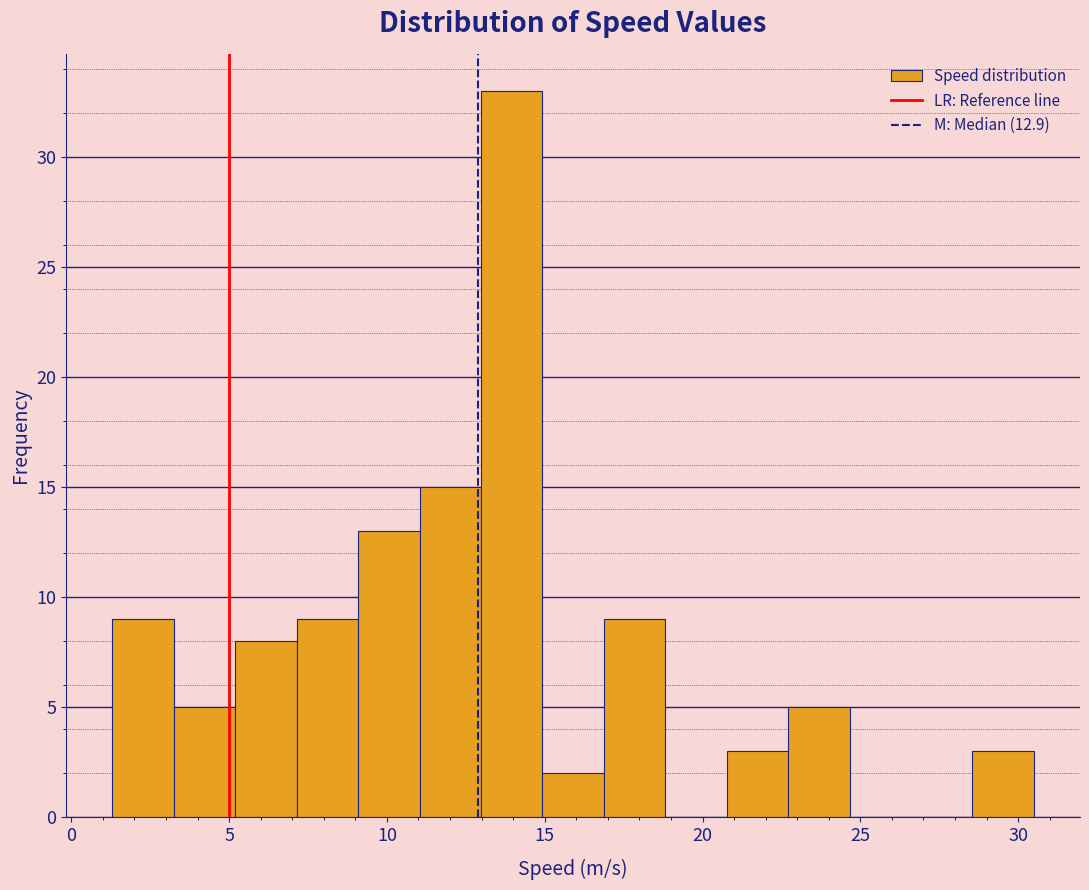

Read against the x-axis, roughly where is the centre of the tallest bar?

14.0